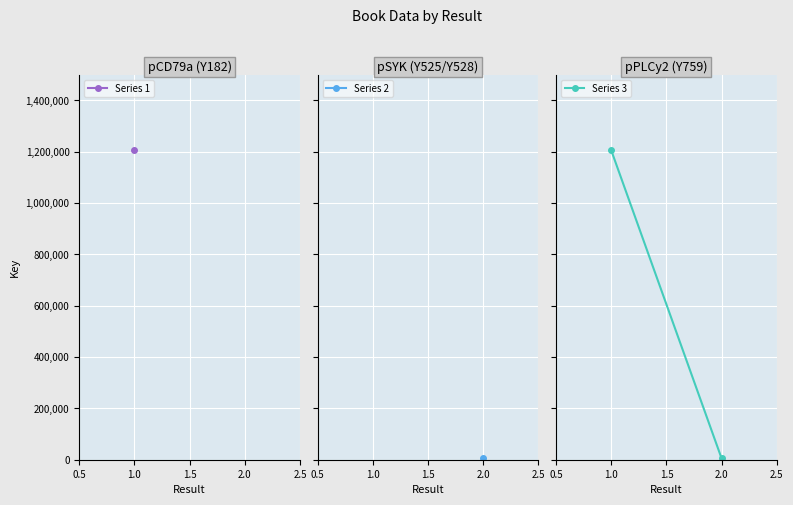

The chart shows a value of 793725 at 1.0. True or false?

False